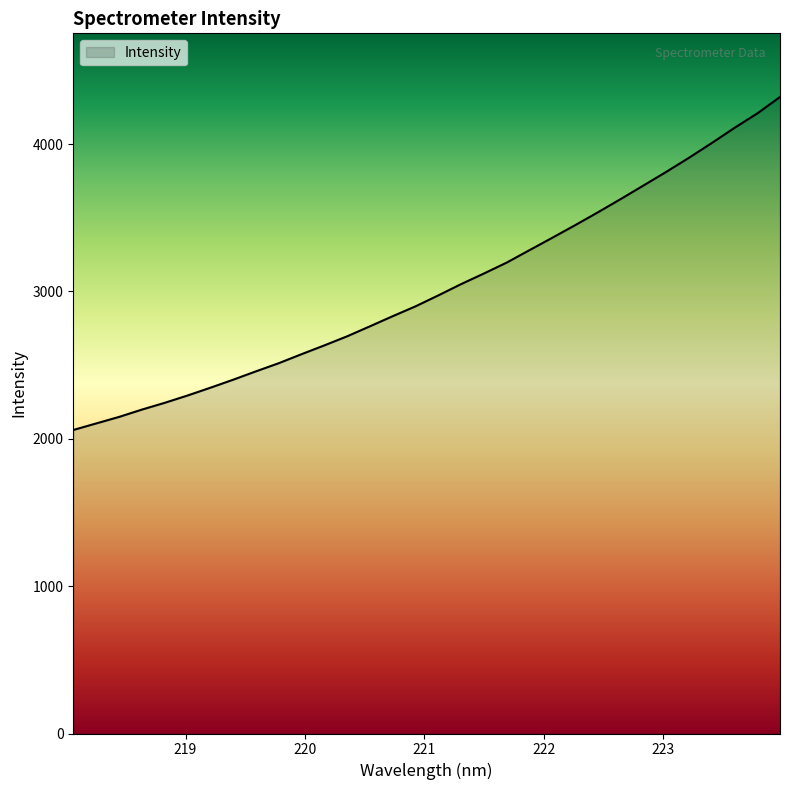

What is the difference between the maximum and minimum values?

2260.2